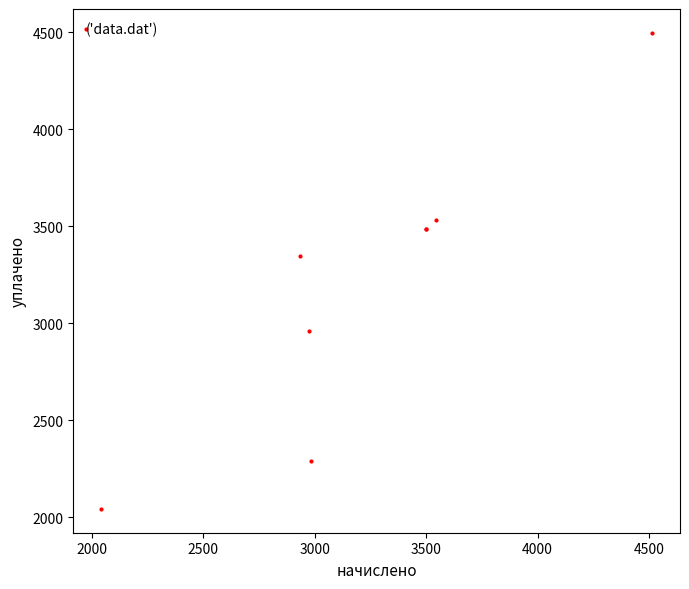

What Y value in the scatter plot is closest to 3269?

3345.8